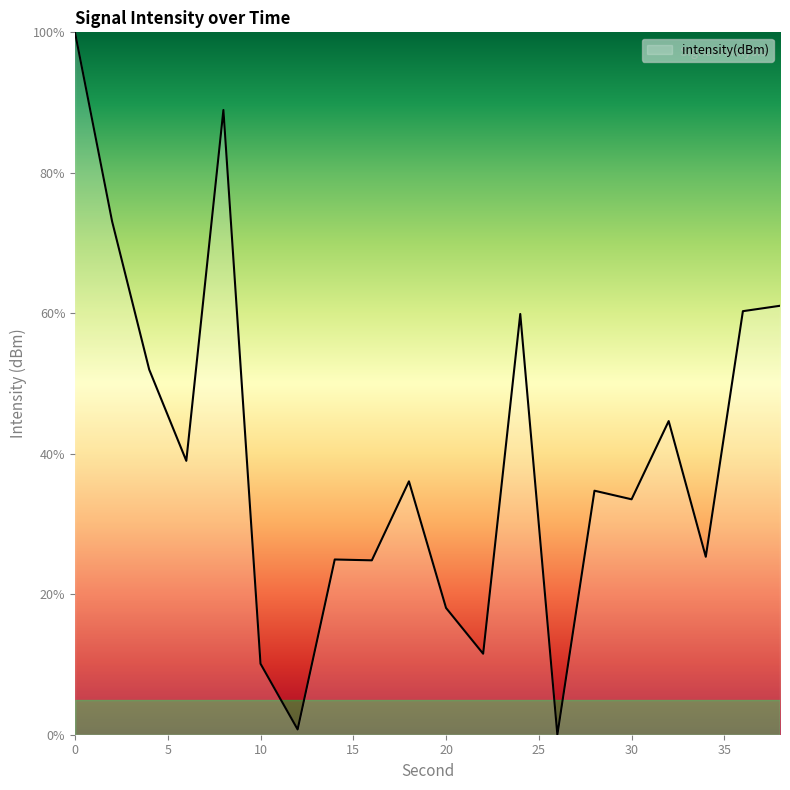

What is the difference between the maximum and minimum values?

100.0